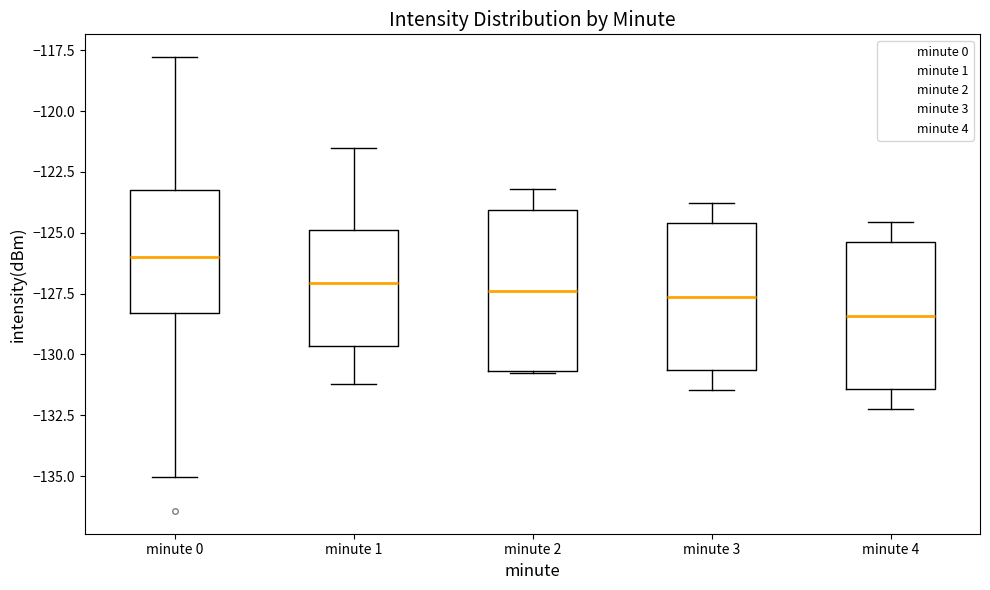

Which box has the highest median line?

minute 0